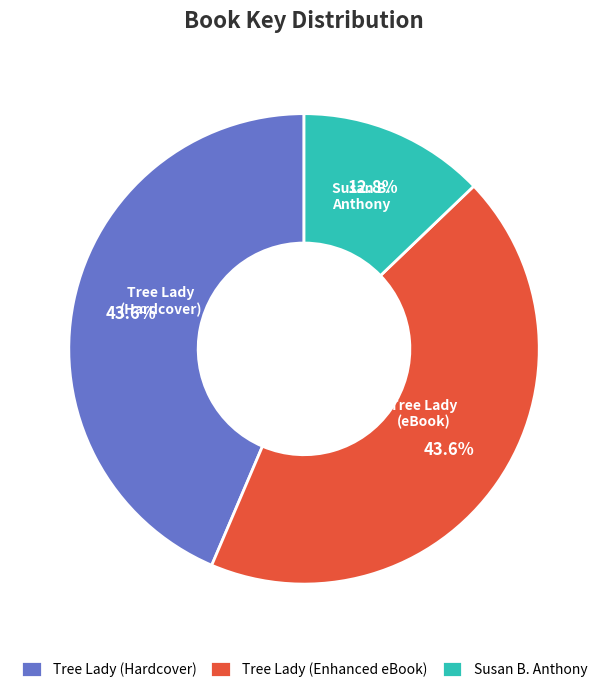

What is the ratio of the value at Tree Lady (Hardcover) to the value at Susan B. Anthony?

3.4